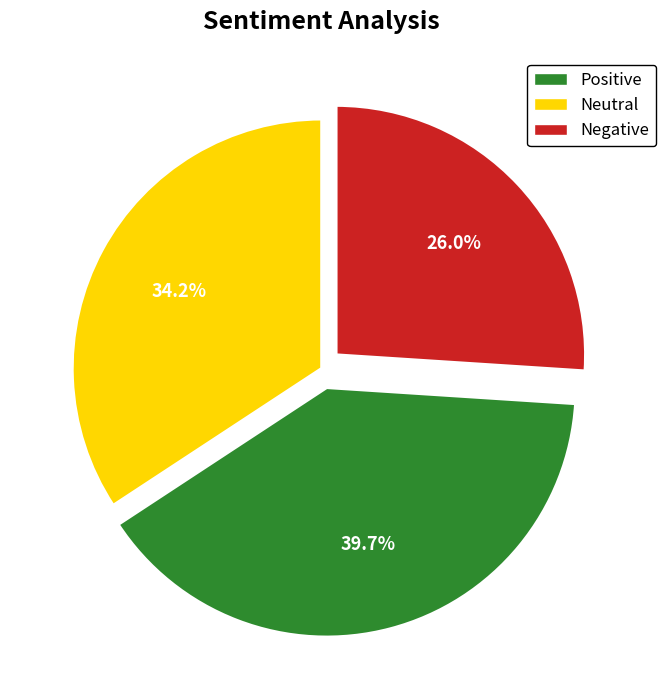

Does any single category account for the majority?

No